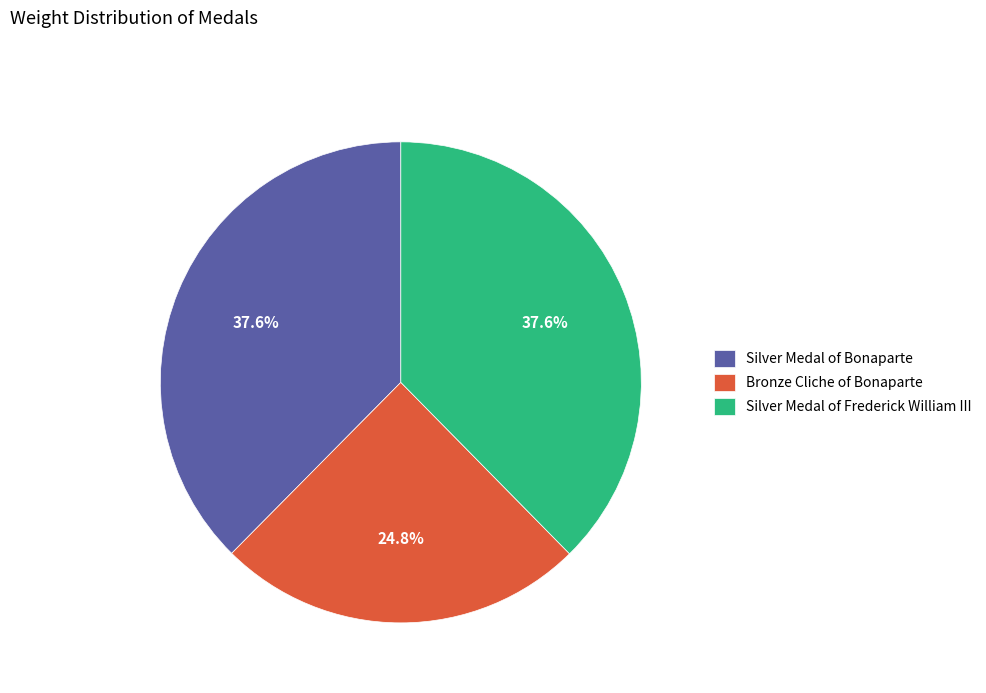

To the nearest percent, what is the difference between the Silver Medal of Frederick William III and Bronze Cliche of Bonaparte slice percentages?

13%